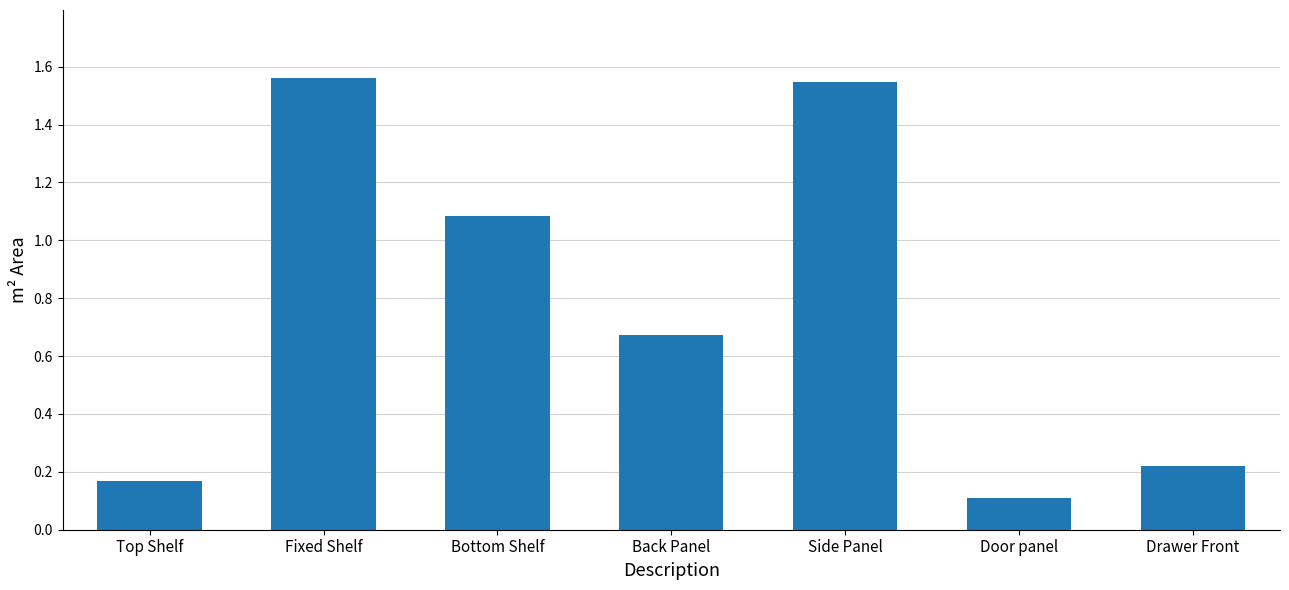

Count the number of categories in the chart.

7